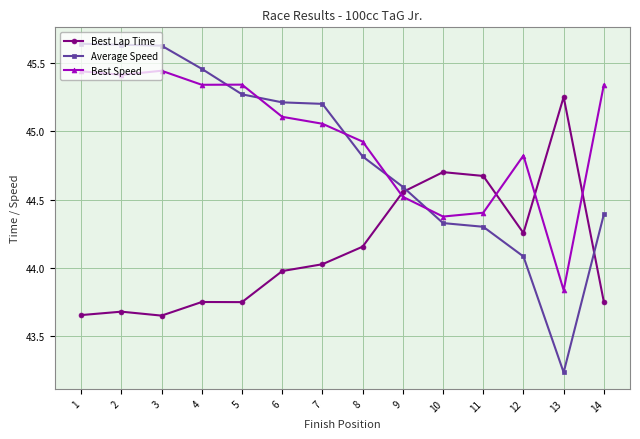

True or false: Best Lap Time has more than 1 interior local peaks.

True